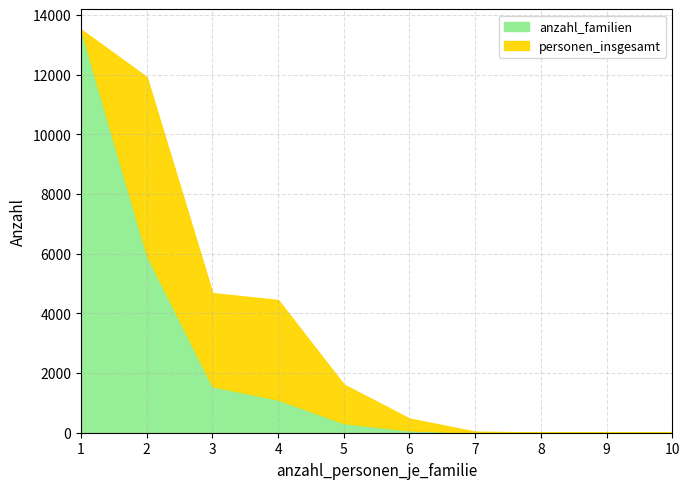

What is the maximum value for anzahl_familien?

13515